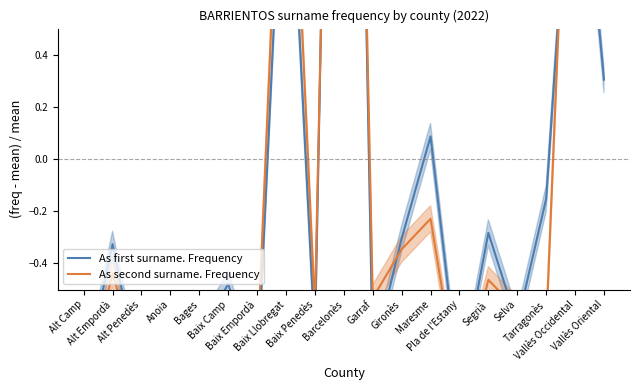

What is the smallest value displayed?

-0.9